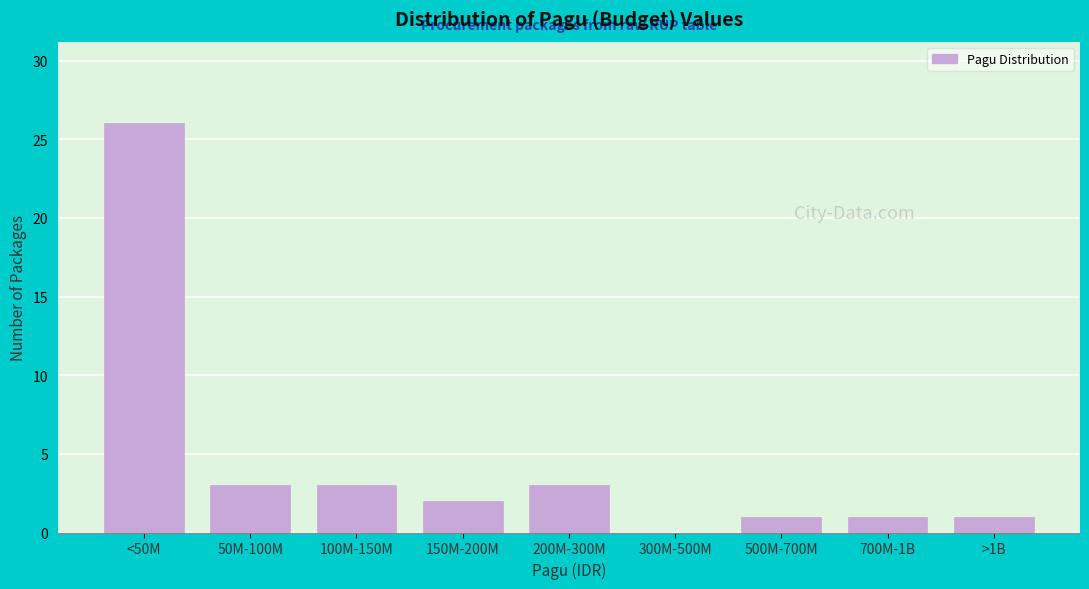

Reading left to right, list all the values displayed in this chart.

<50M=26	50M-100M=3	100M-150M=3	150M-200M=2	200M-300M=3	300M-500M=0	500M-700M=1	700M-1B=1	>1B=1